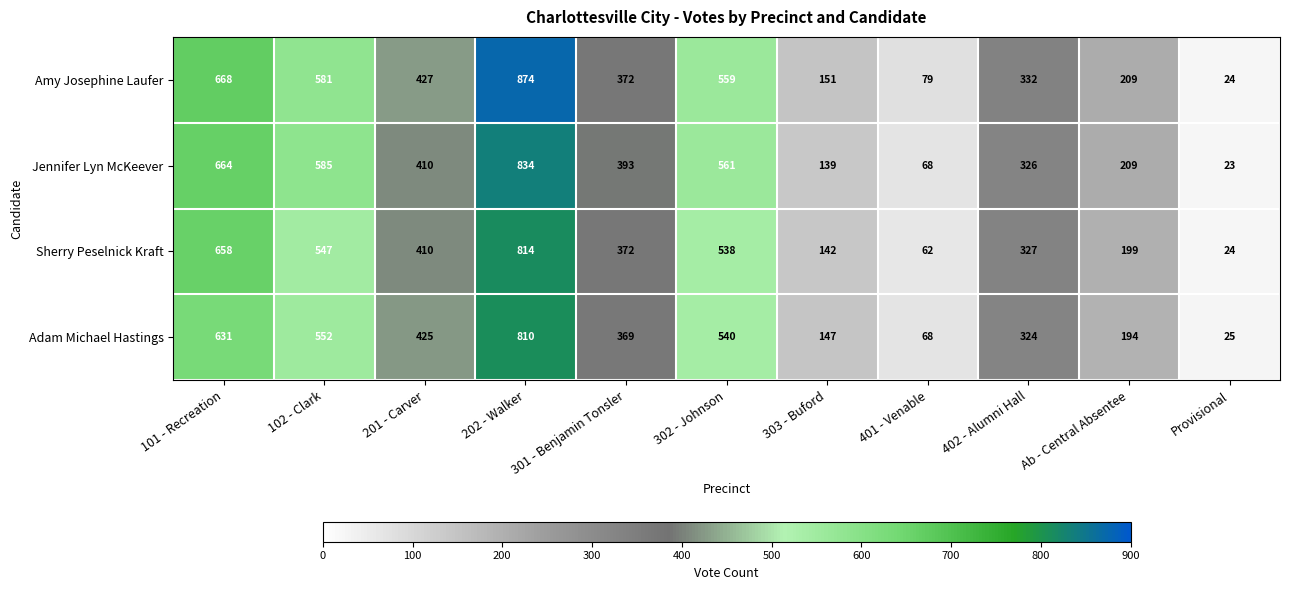

At how many categories does at least one series exceed 490?

4